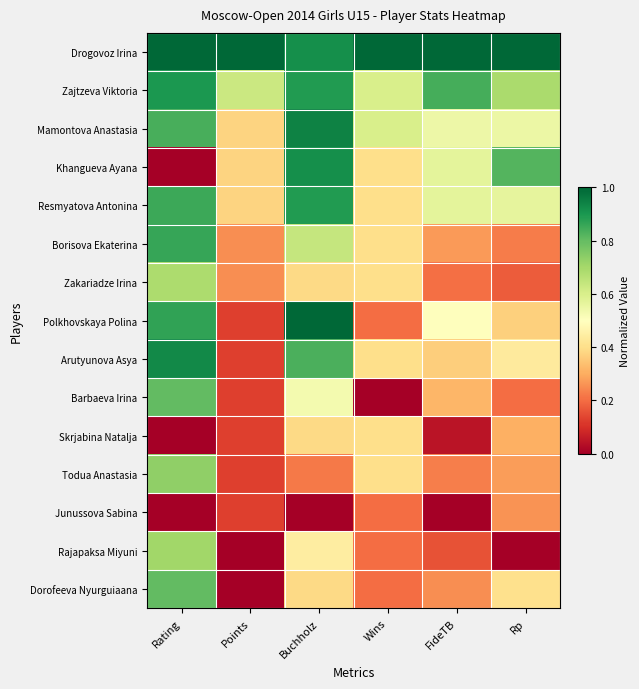

Reading right to left, extract all data points from this chart.

Drogovoz Irina: Rp=1.0	FideTB=1.0	Wins=1.0	Buchholz=0.9	Points=1.0	Rating=1.0
Zajtzeva Viktoria: Rp=0.7	FideTB=0.8	Wins=0.6	Buchholz=0.9	Points=0.6	Rating=0.9
Mamontova Anastasia: Rp=0.5	FideTB=0.5	Wins=0.6	Buchholz=0.9	Points=0.4	Rating=0.8
Khangueva Ayana: Rp=0.8	FideTB=0.6	Wins=0.4	Buchholz=0.9	Points=0.4	Rating=0.0
Resmyatova Antonina: Rp=0.6	FideTB=0.6	Wins=0.4	Buchholz=0.9	Points=0.4	Rating=0.9
Borisova Ekaterina: Rp=0.2	FideTB=0.3	Wins=0.4	Buchholz=0.6	Points=0.2	Rating=0.9
Zakariadze Irina: Rp=0.2	FideTB=0.2	Wins=0.4	Buchholz=0.4	Points=0.2	Rating=0.7
Polkhovskaya Polina: Rp=0.4	FideTB=0.5	Wins=0.2	Buchholz=1.0	Points=0.1	Rating=0.9
Arutyunova Asya: Rp=0.4	FideTB=0.4	Wins=0.4	Buchholz=0.8	Points=0.1	Rating=0.9
Barbaeva Irina: Rp=0.2	FideTB=0.3	Wins=0.0	Buchholz=0.5	Points=0.1	Rating=0.8
Skrjabina Natalja: Rp=0.3	FideTB=0.0	Wins=0.4	Buchholz=0.4	Points=0.1	Rating=0.0
Todua Anastasia: Rp=0.3	FideTB=0.2	Wins=0.4	Buchholz=0.2	Points=0.1	Rating=0.7
Junussova Sabina: Rp=0.3	FideTB=0.0	Wins=0.2	Buchholz=0.0	Points=0.1	Rating=0.0
Rajapaksa Miyuni: Rp=0.0	FideTB=0.2	Wins=0.2	Buchholz=0.4	Points=0.0	Rating=0.7
Dorofeeva Nyurguiaana: Rp=0.4	FideTB=0.2	Wins=0.2	Buchholz=0.4	Points=0.0	Rating=0.8